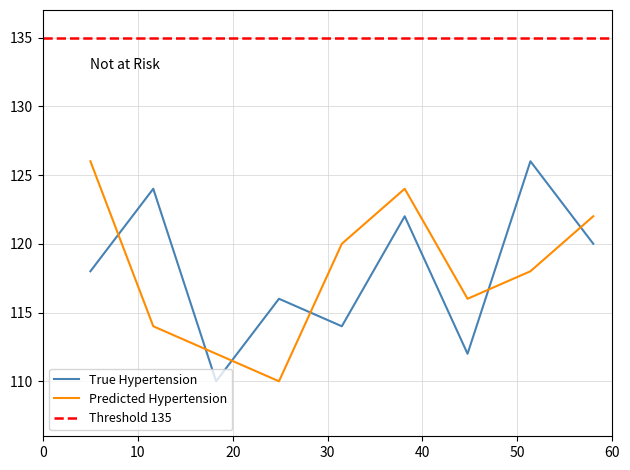

After their last crossing, which series has the higher values: Predicted Hypertension or True Hypertension?

Predicted Hypertension